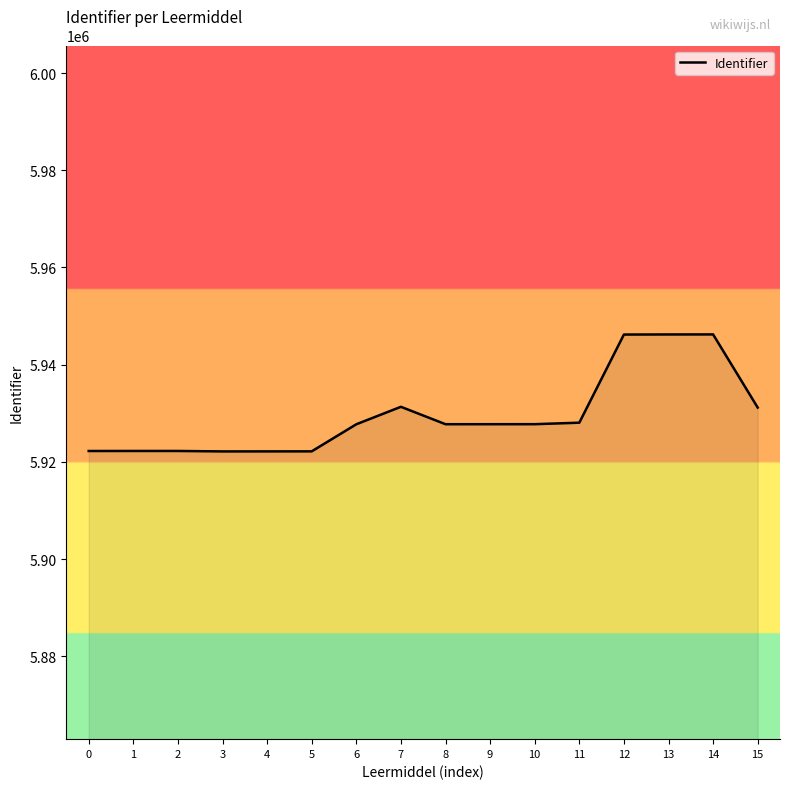

Is it true that the value at 15 is 9755983?

False